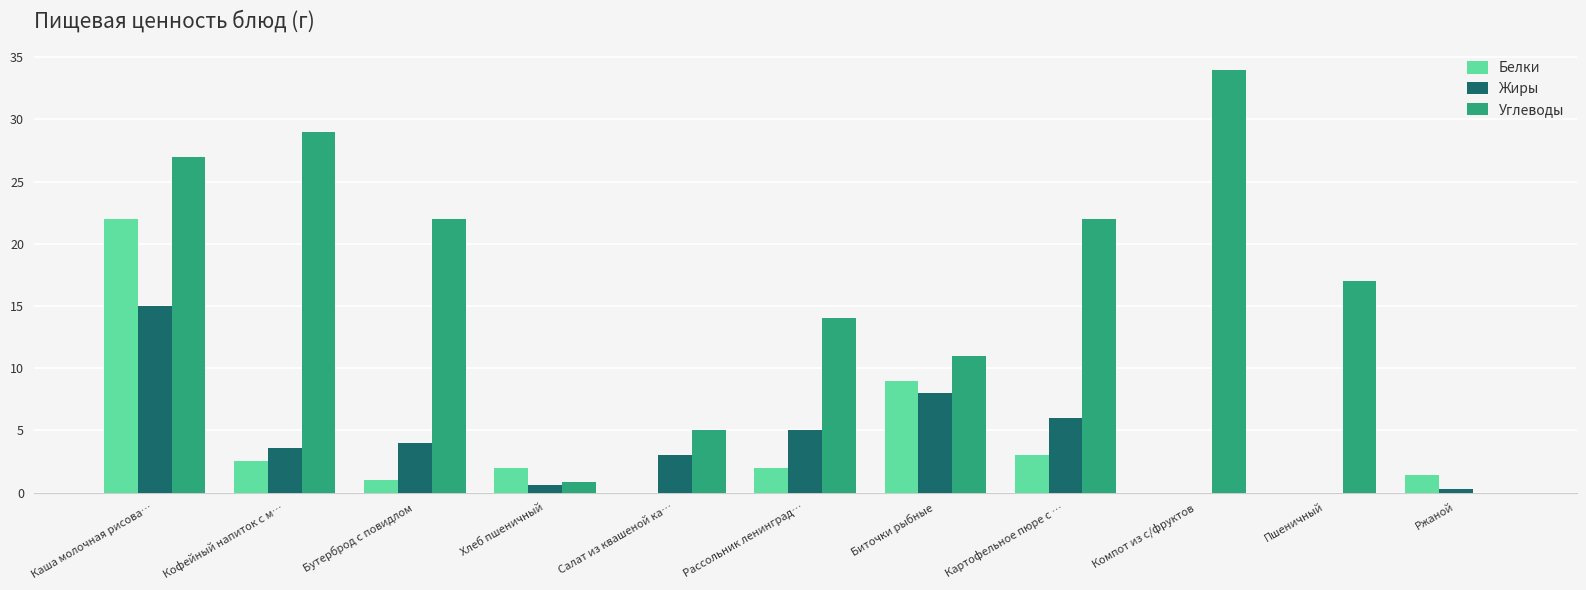

Which series changed the most between Каша молочная рисова… and Биточки рыбные?

Углеводы